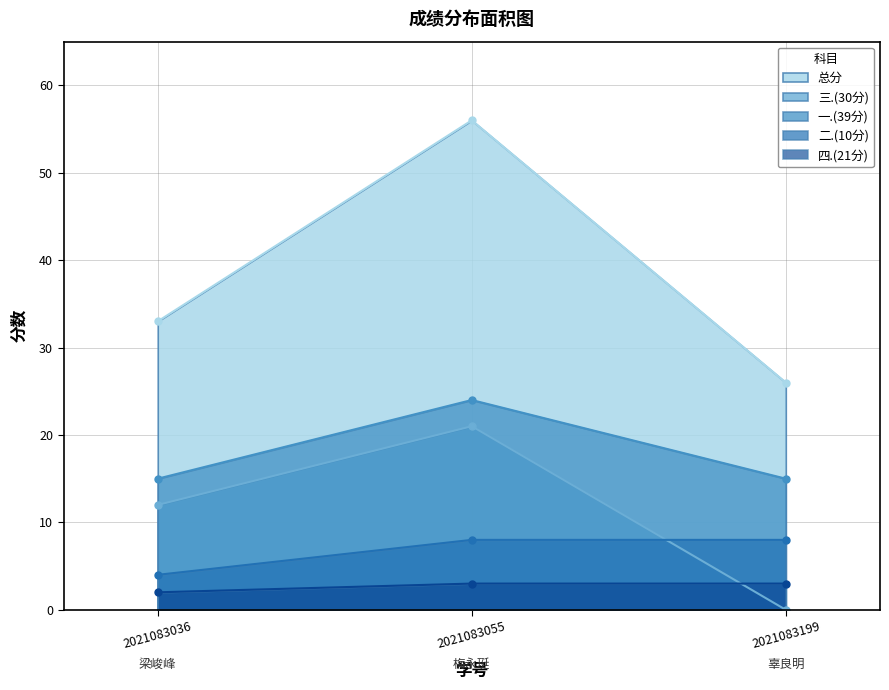

What is the sum of the 三.(30分) values at 2021083036 and 2021083199?

12